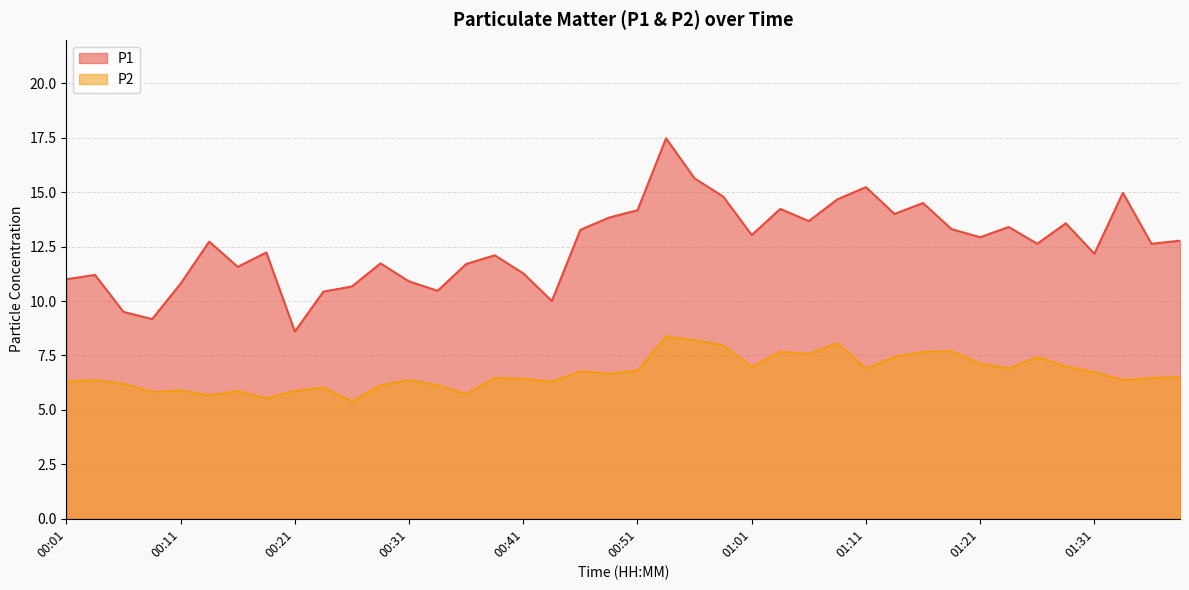

Which has a higher value, 01:08 or 00:43?

01:08